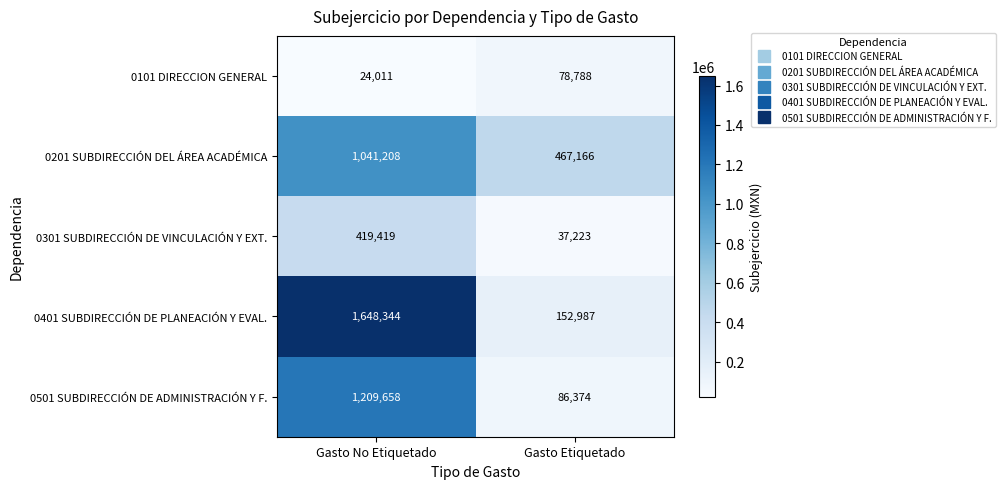

What is the difference between the highest and lowest values at Gasto Etiquetado?

429943